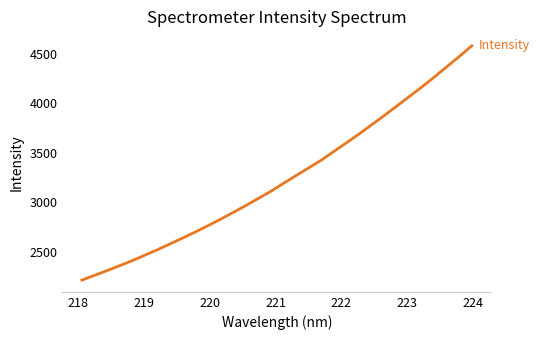

What is the difference between the maximum and minimum values?

2370.7